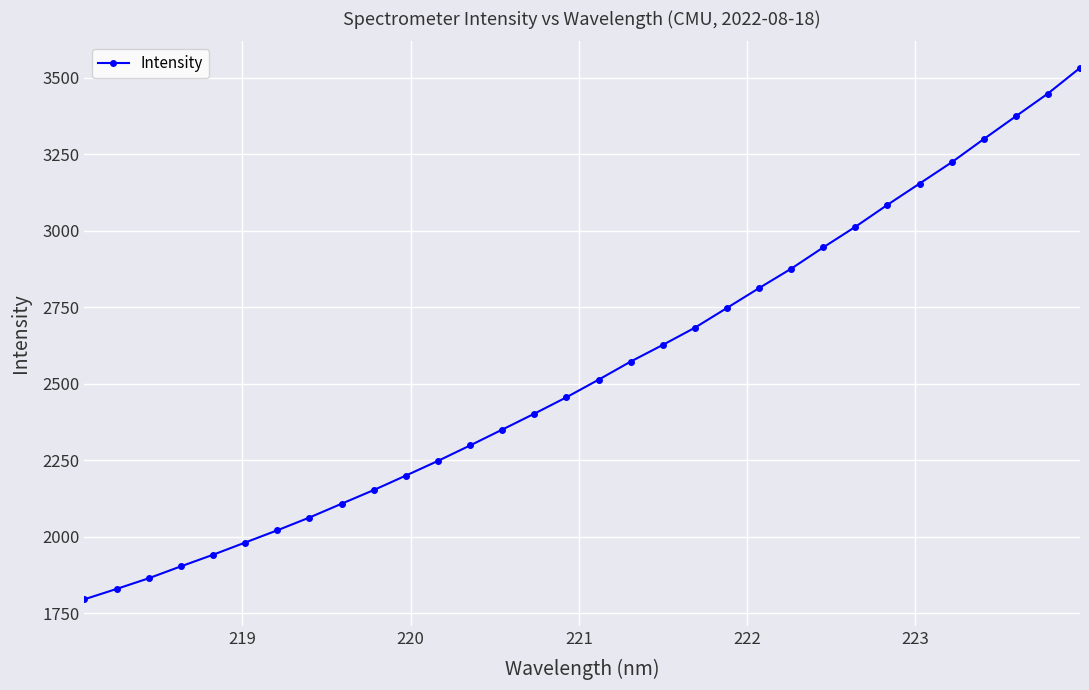

What is the average value?

2547.4